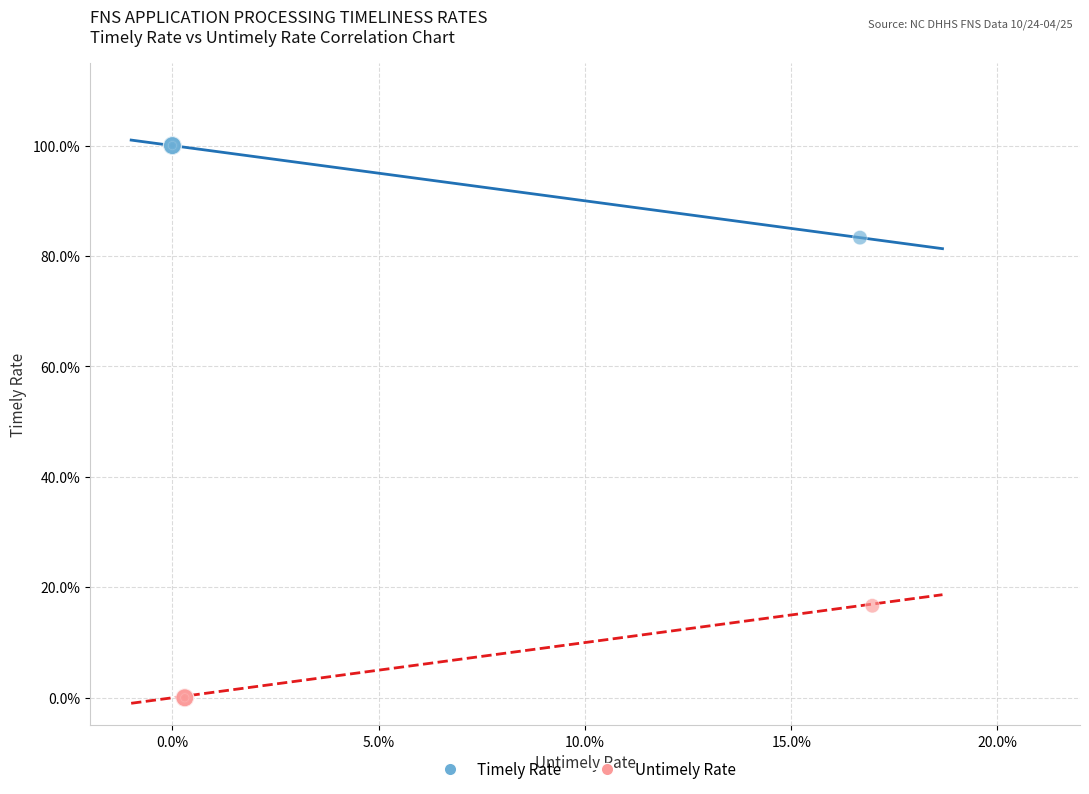

What are all the series names shown in the legend?

Timely Rate, Untimely Rate